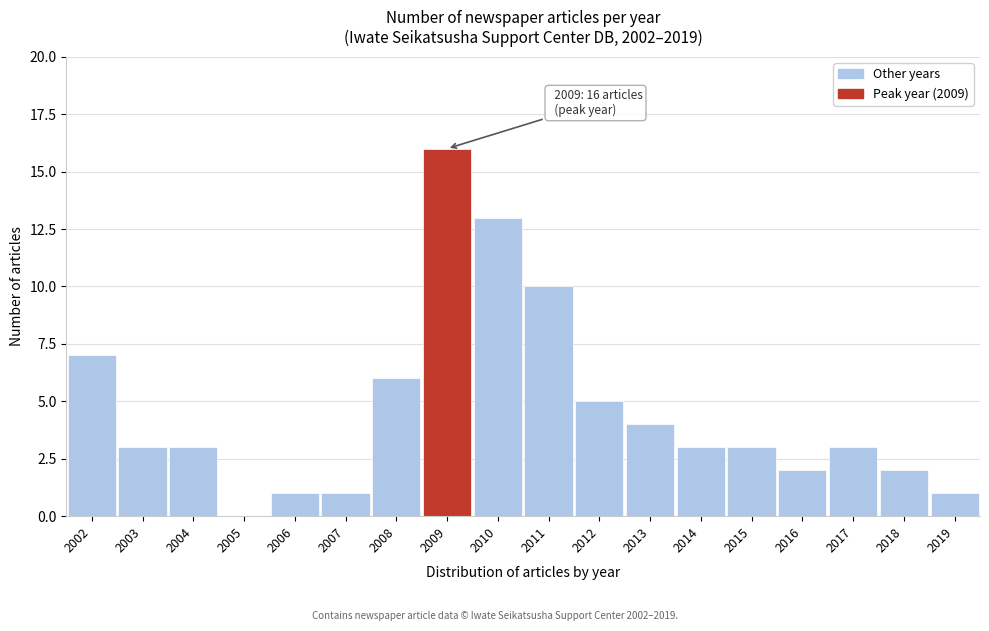

Reading left to right, list all the values displayed in this chart.

2002=7	2003=3	2004=3	2005=0	2006=1	2007=1	2008=6	2009=16	2010=13	2011=10	2012=5	2013=4	2014=3	2015=3	2016=2	2017=3	2018=2	2019=1